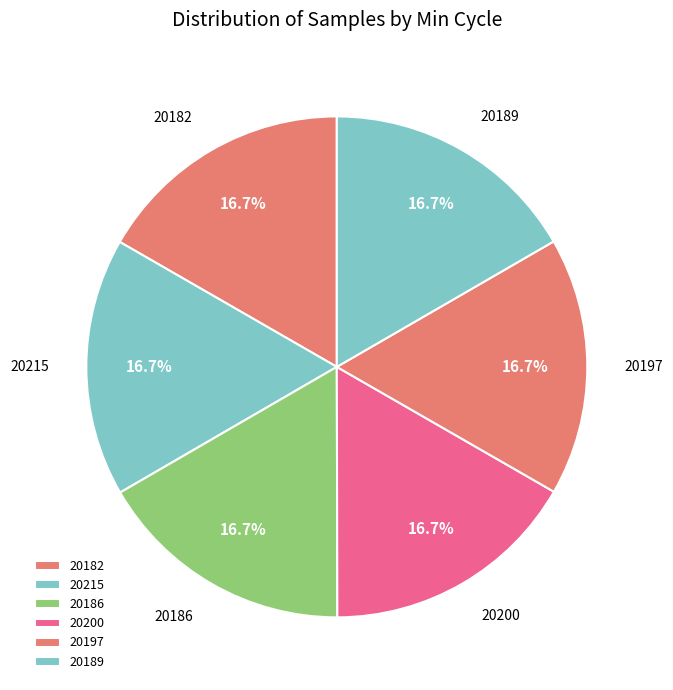

What is the ratio of the value at 20186 to the value at 20182?

1.0